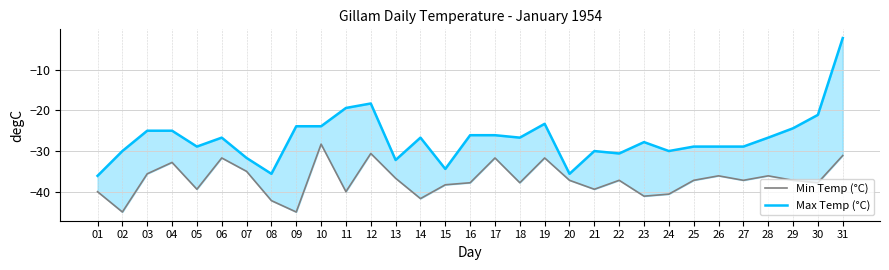

The Max Temp (°C) series shows -41.5 at 19. True or false?

False